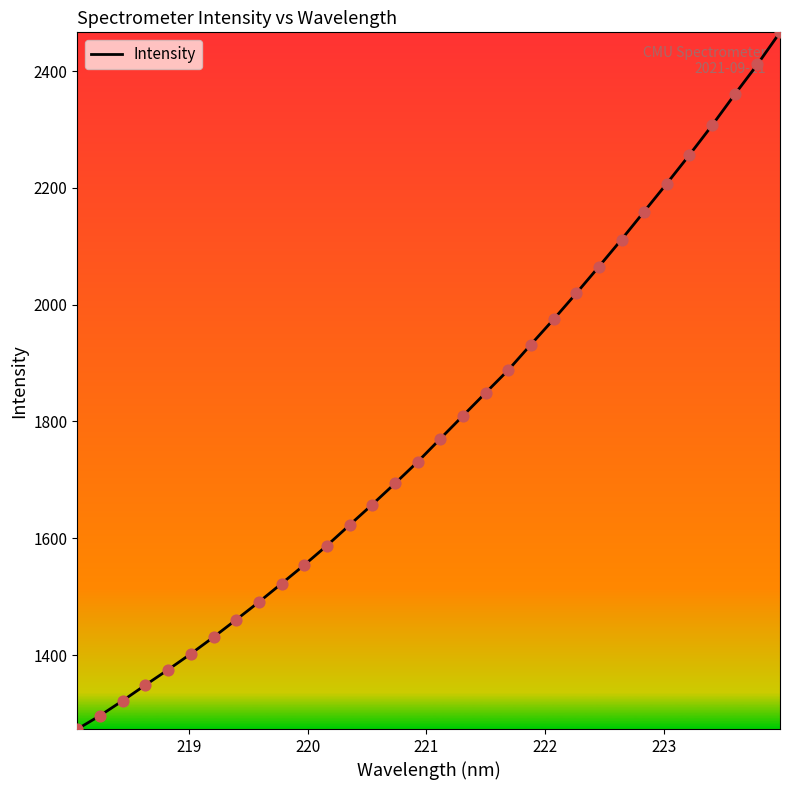

What is the maximum value shown in the chart?

2466.4